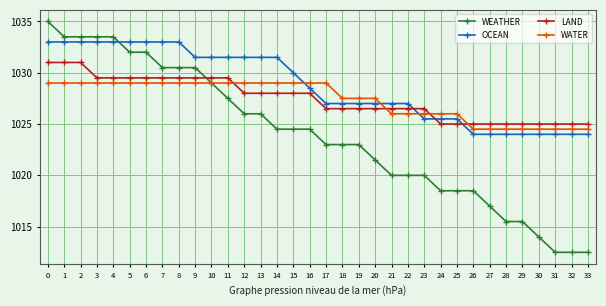

Is it true that WATER equals 1029.0 at 3?

True